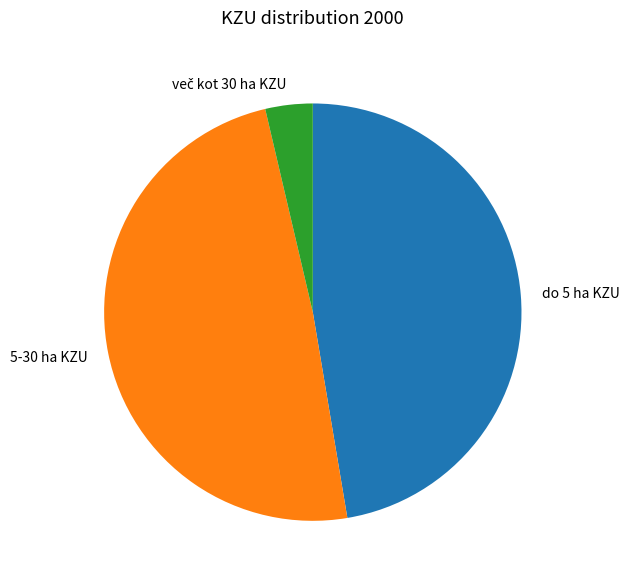

Is the sum of 5-30 ha KZU and do 5 ha KZU greater than half?

Yes